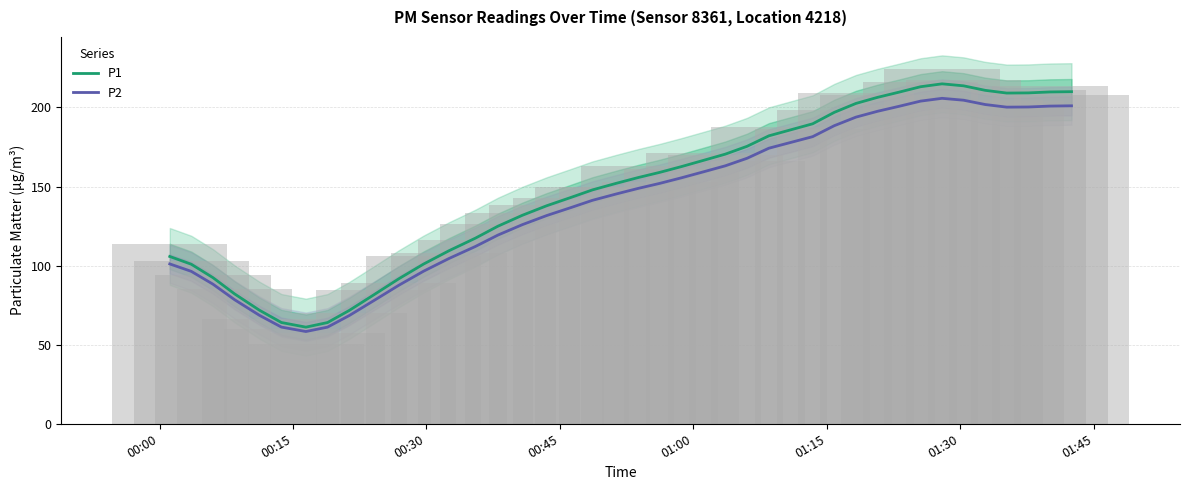

Does the chart contain stacked bars?

No